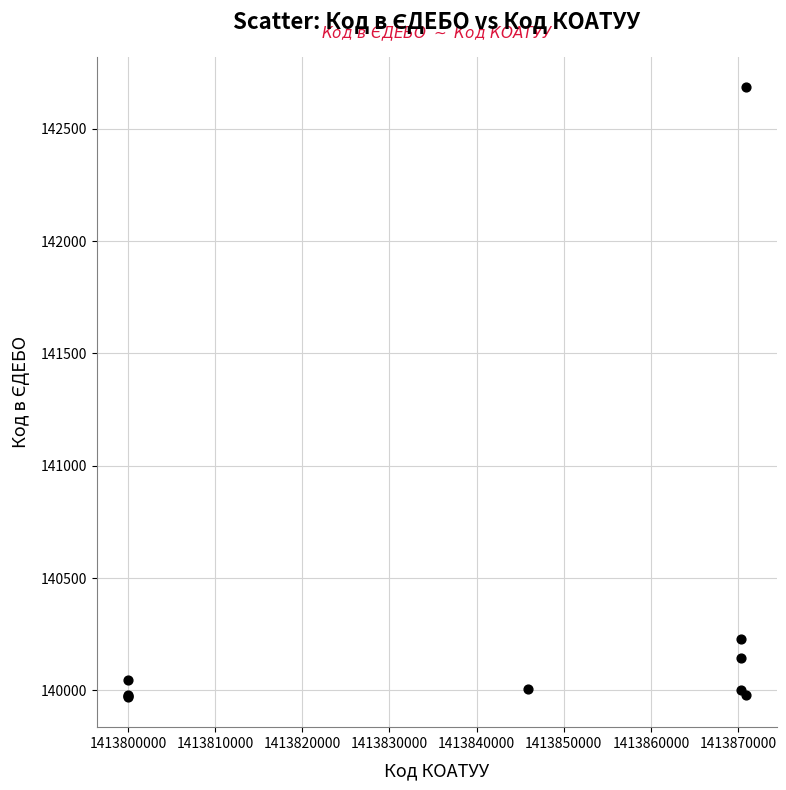

What Y value in the scatter plot is closest to 141328?

140230